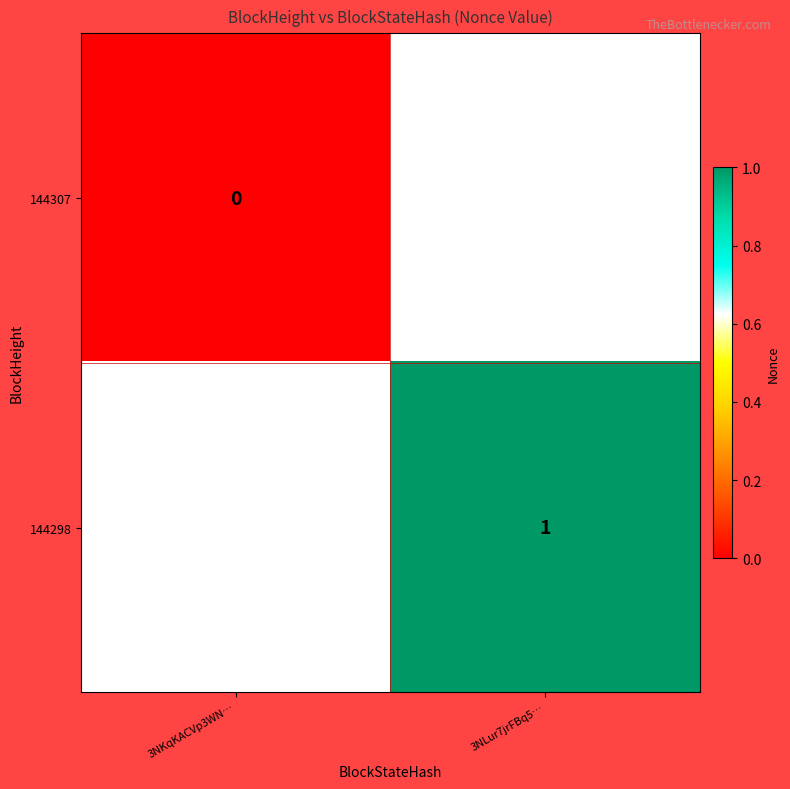

The value of 144298 at 3NLur7jrFBq5… is 0. True or false?

False